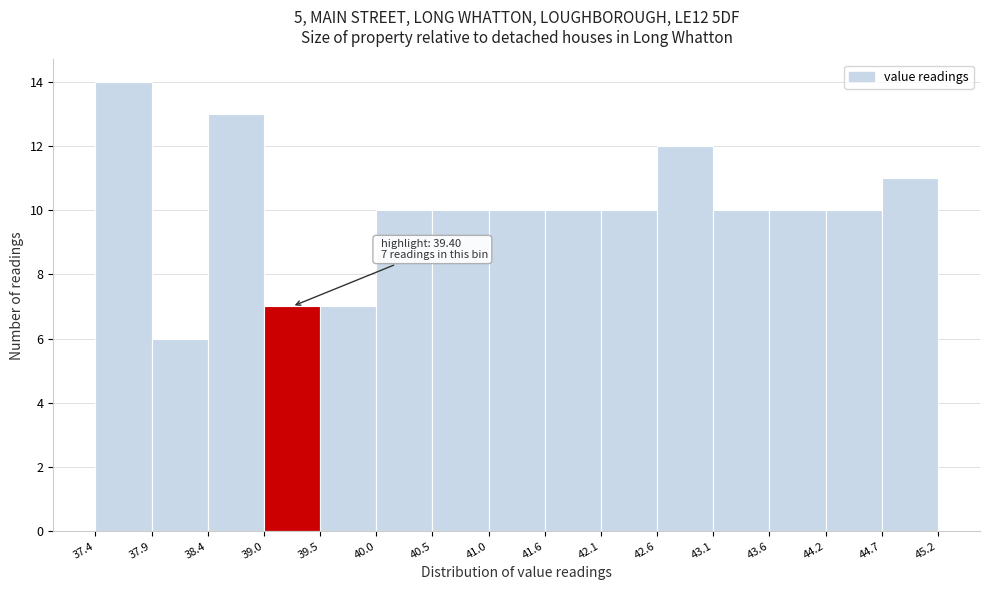

Over which range of the x-axis is the bar tallest?

37.4 to 37.9